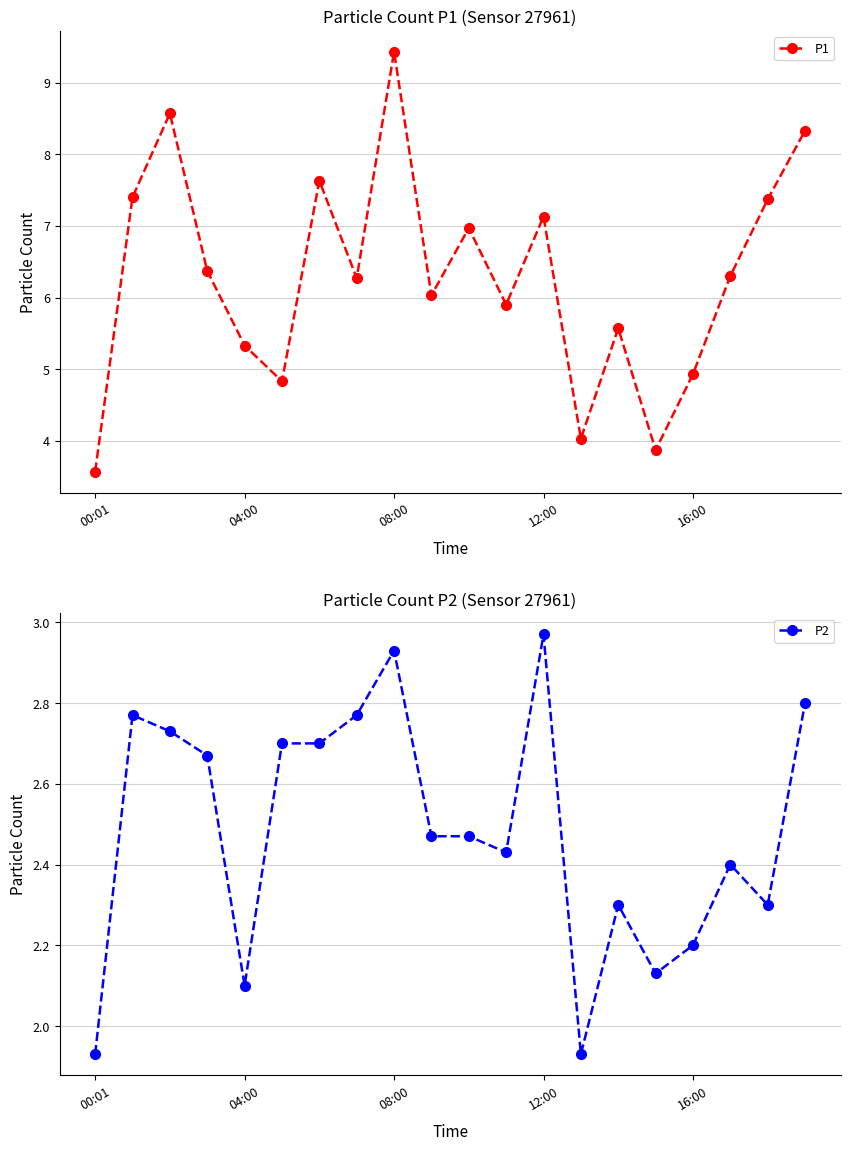

List the series in order of their peak value, highest first.

P1, P2